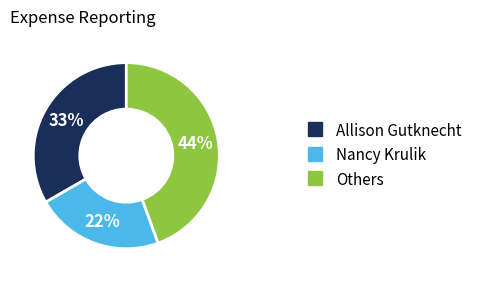

To the nearest percent, what is the average slice percentage?

33%